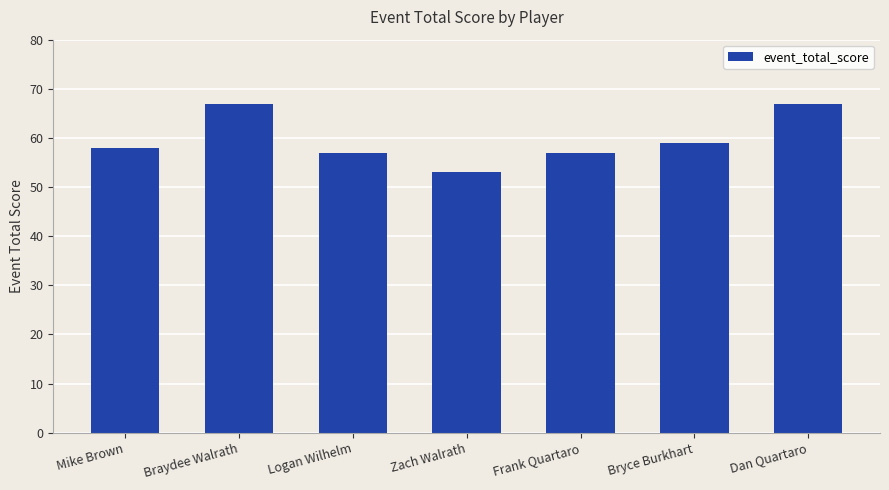

Approximately how many times larger is the value at Bryce Burkhart compared to Zach Walrath?

1.1